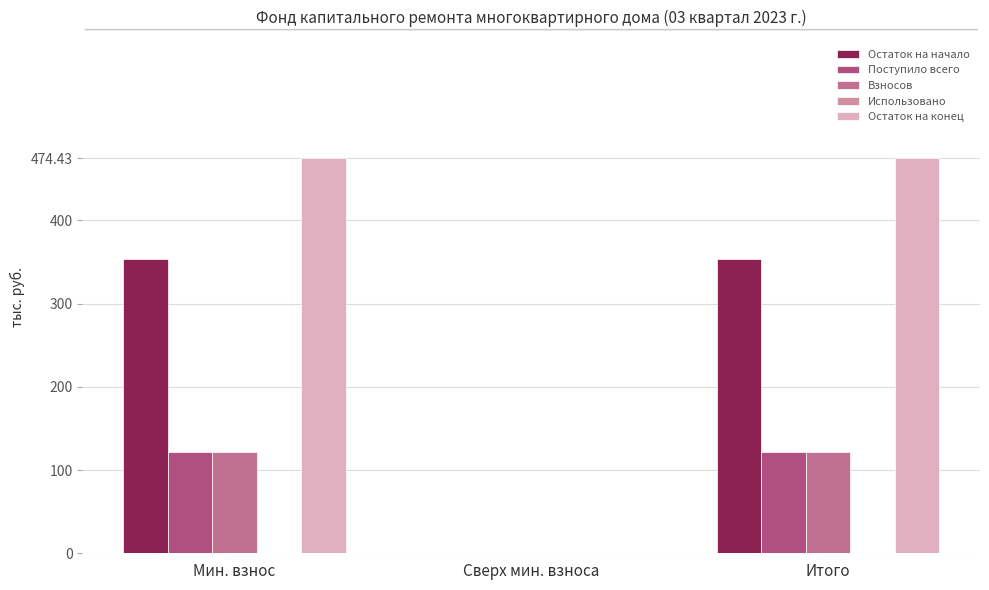

Count the number of categories in the chart.

3